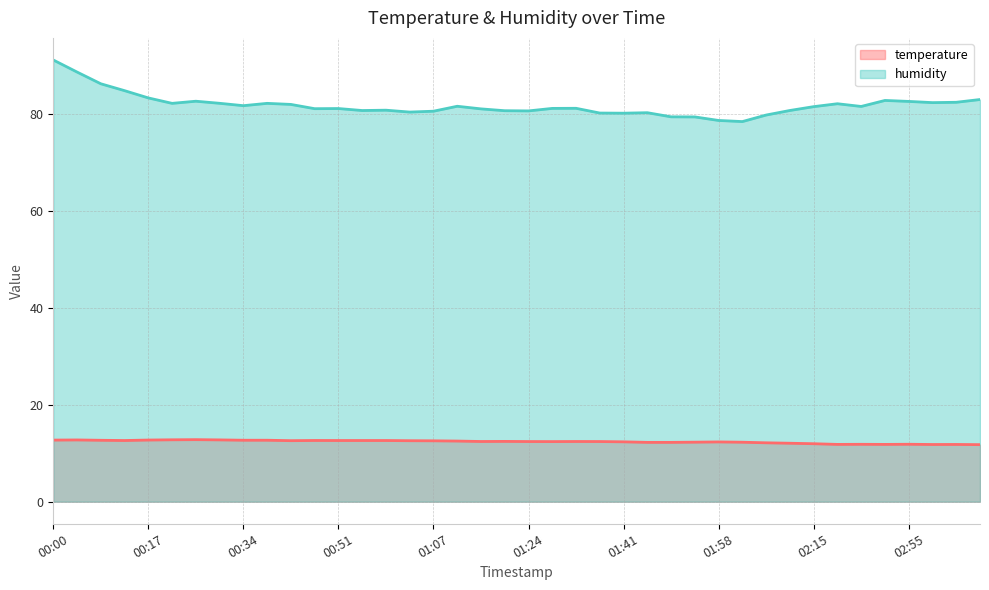

Is it true that temperature equals 6.4 at 02:02?

False